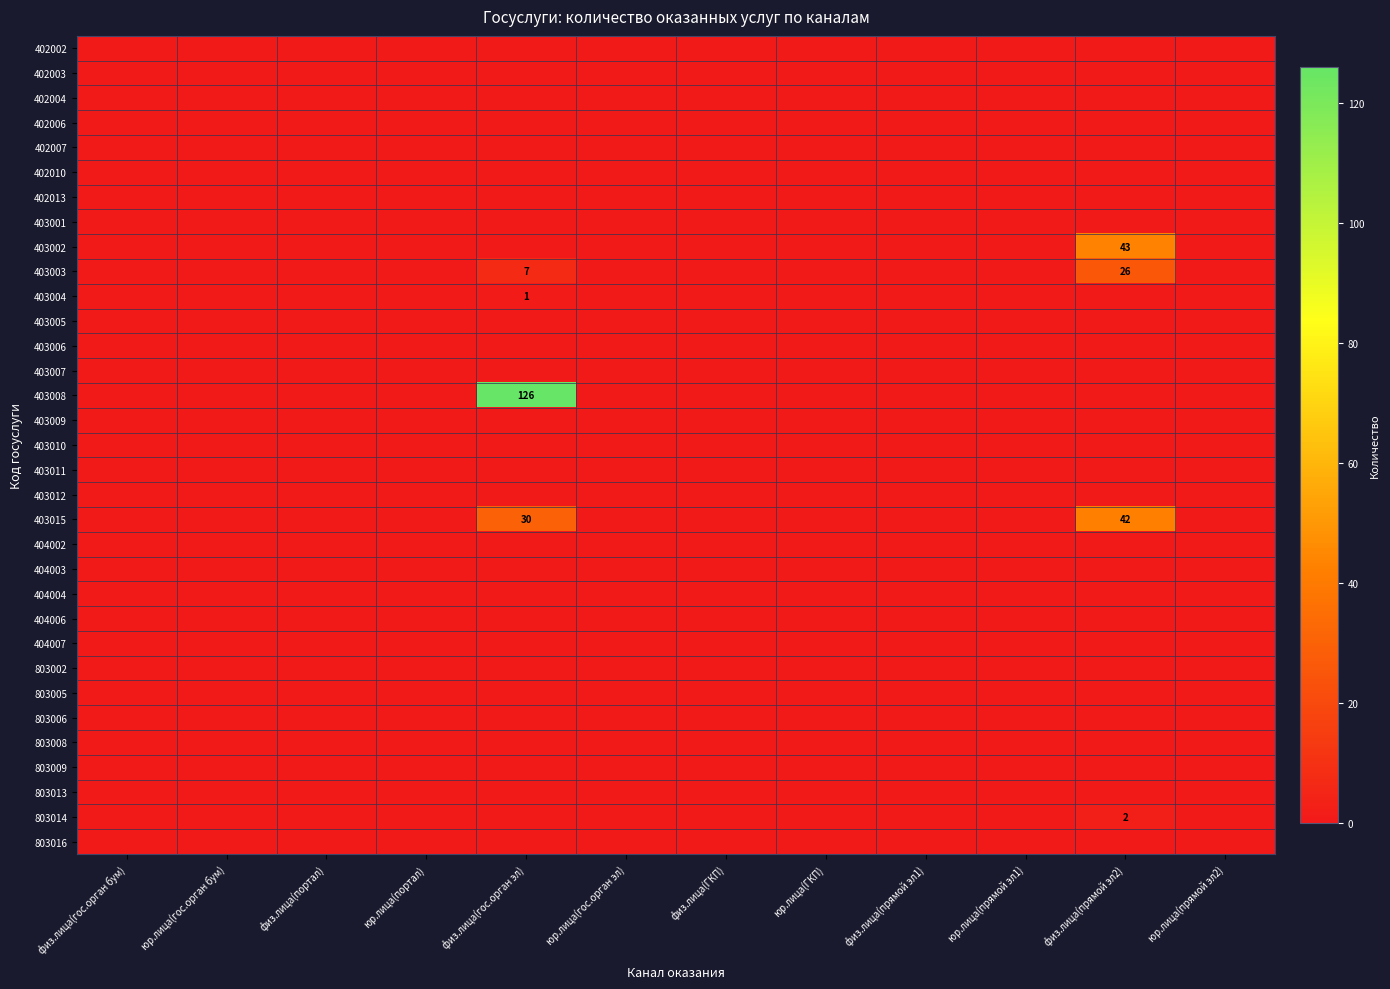

The 403002 series shows 25 at физ.лица(прямой эл2). True or false?

False